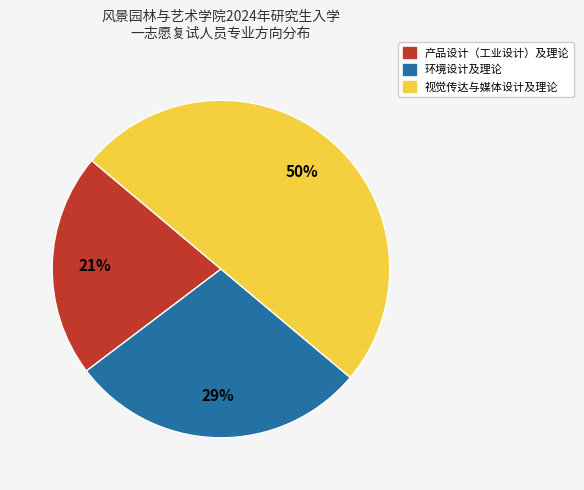

Does 产品设计（工业设计）及理论 represent more than half of the total?

No